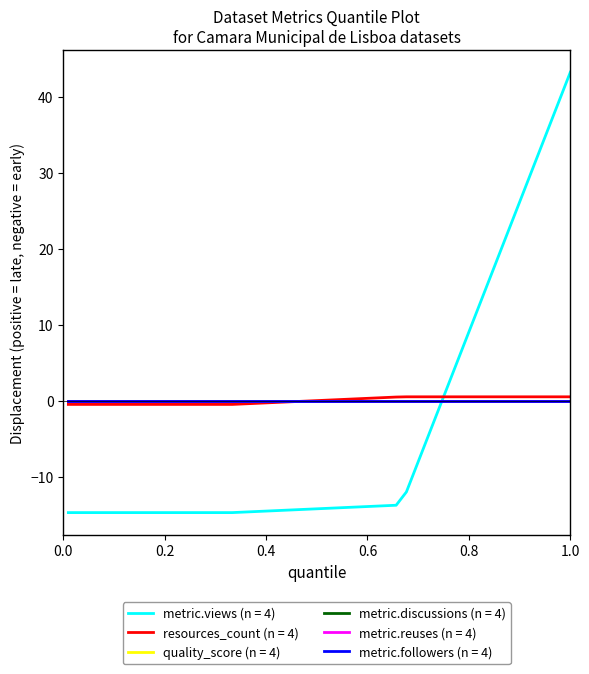

What is the maximum value for resources_count (n = 4)?

0.5